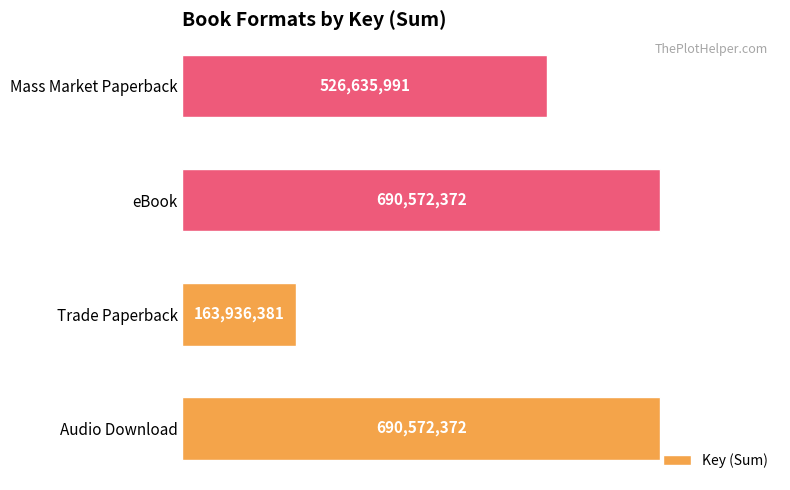

Does the chart contain any negative values?

No